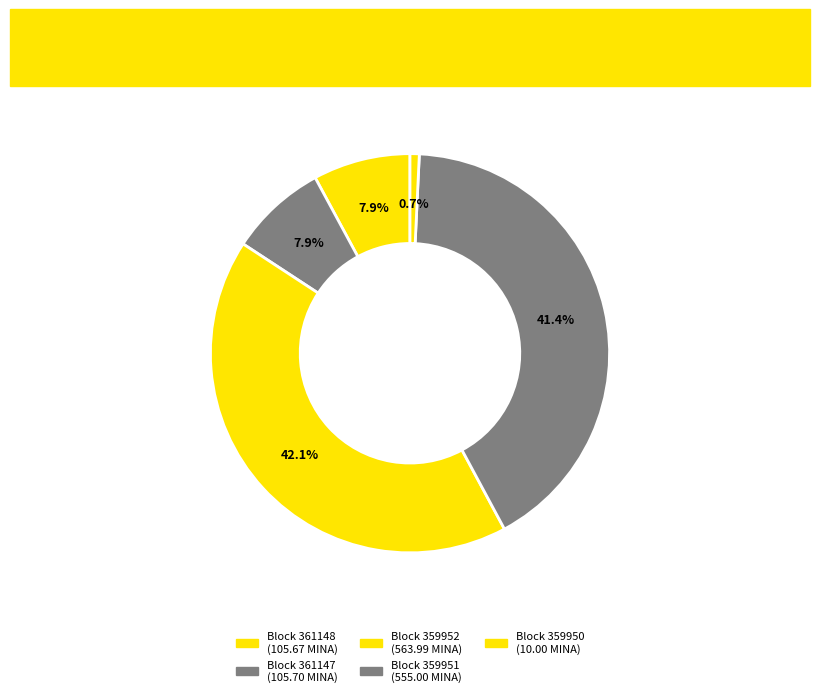

How many slices are in this pie chart?

5